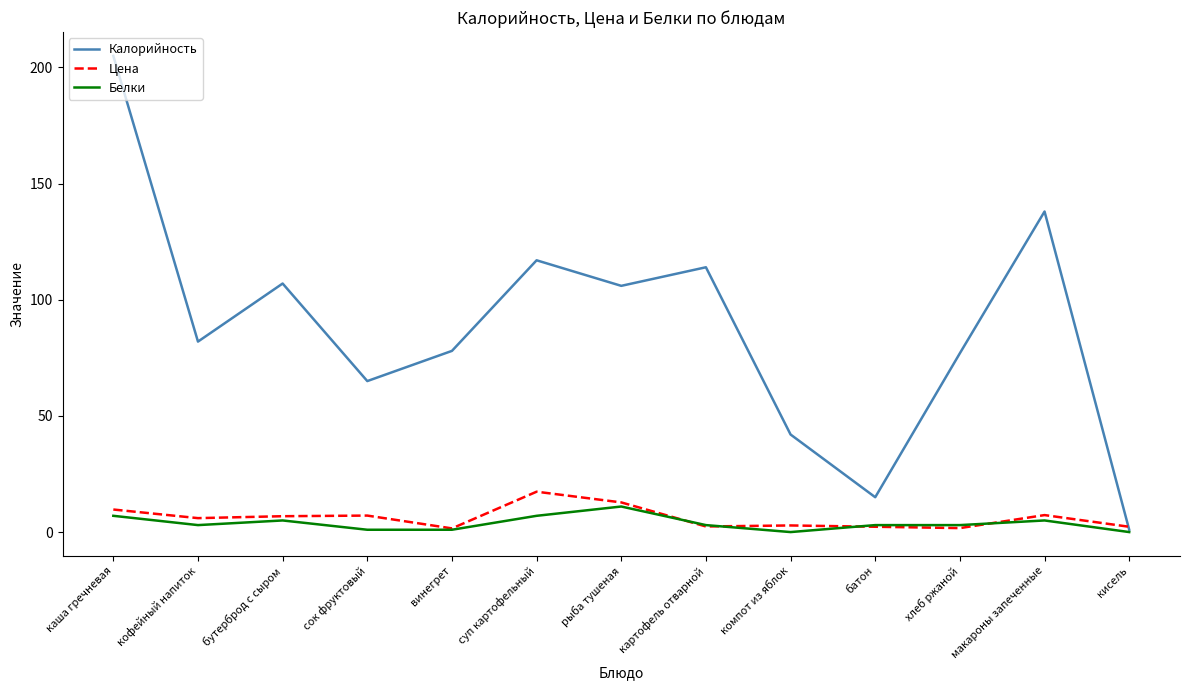

Is it true that Цена equals 2.3 at батон?

True